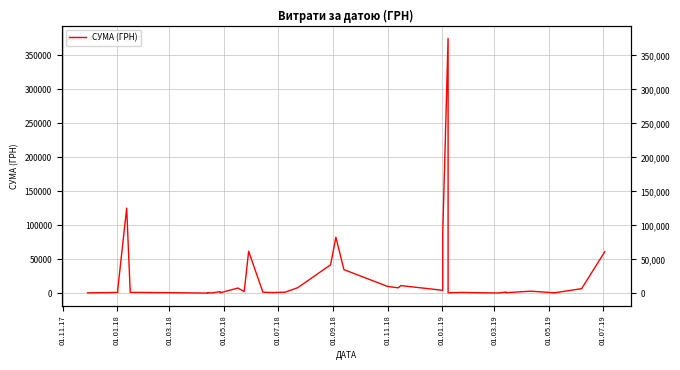

Does the chart display data point markers on the line(s)?

No